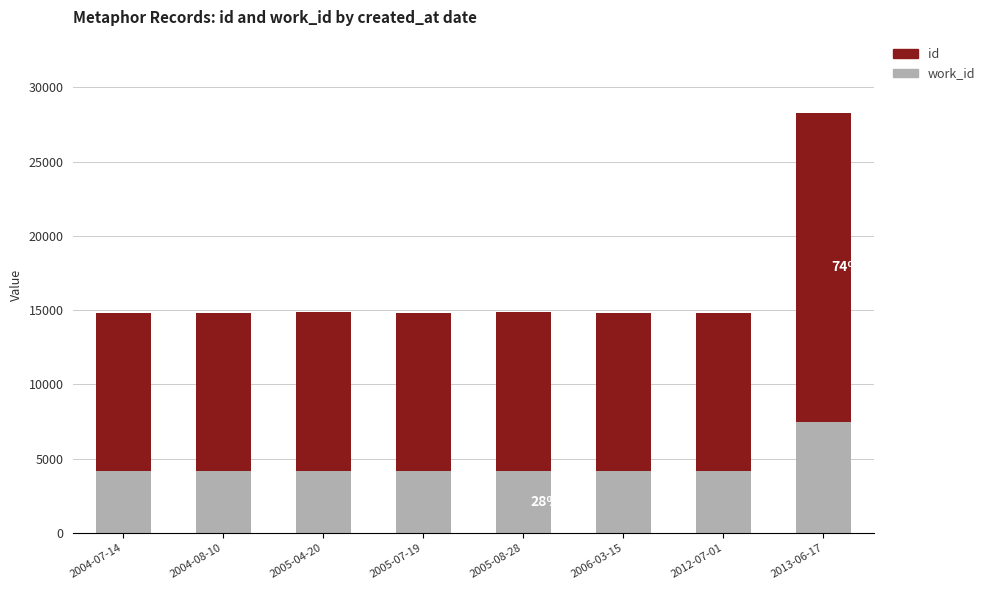

What is the total value across all series at 2004-07-14?

14841